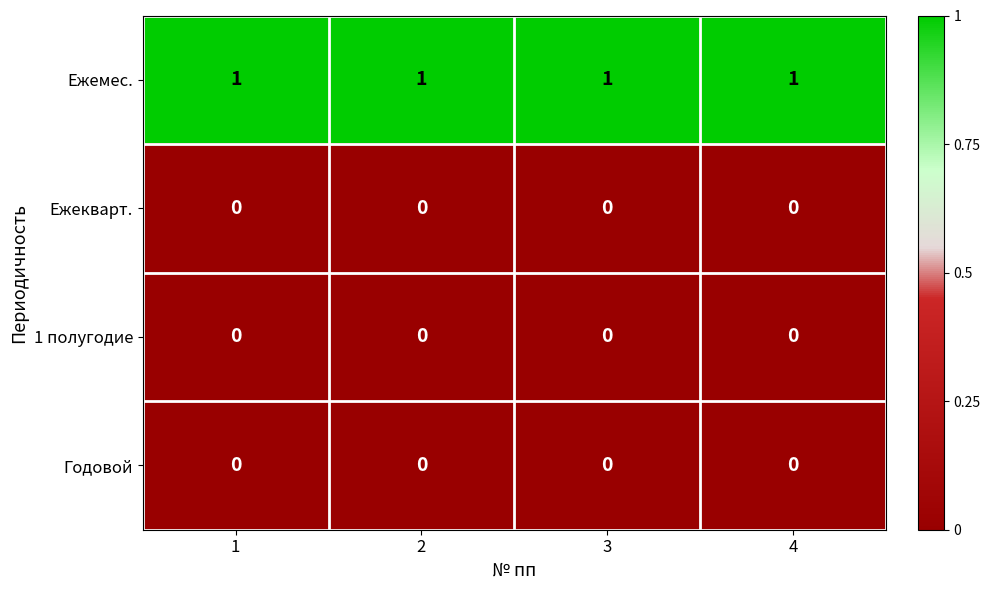

What is the sum of all Ежемес. values?

4